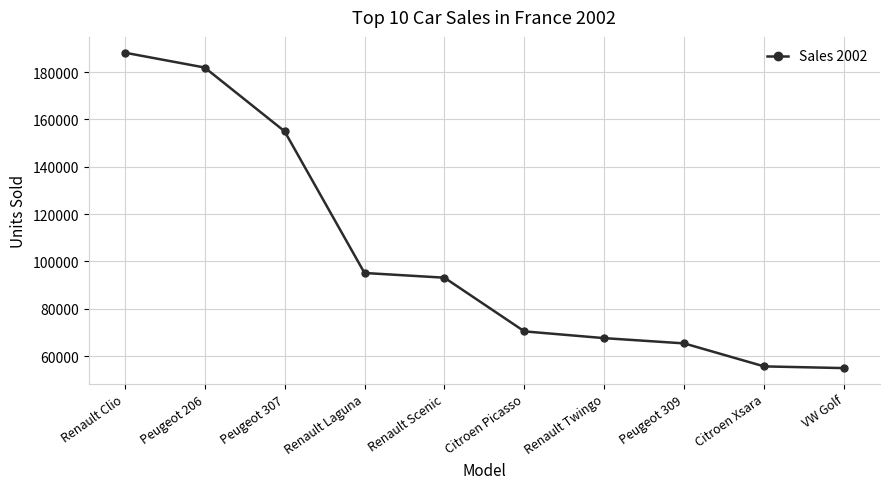

What is the value of the 7th point from the left?

67588